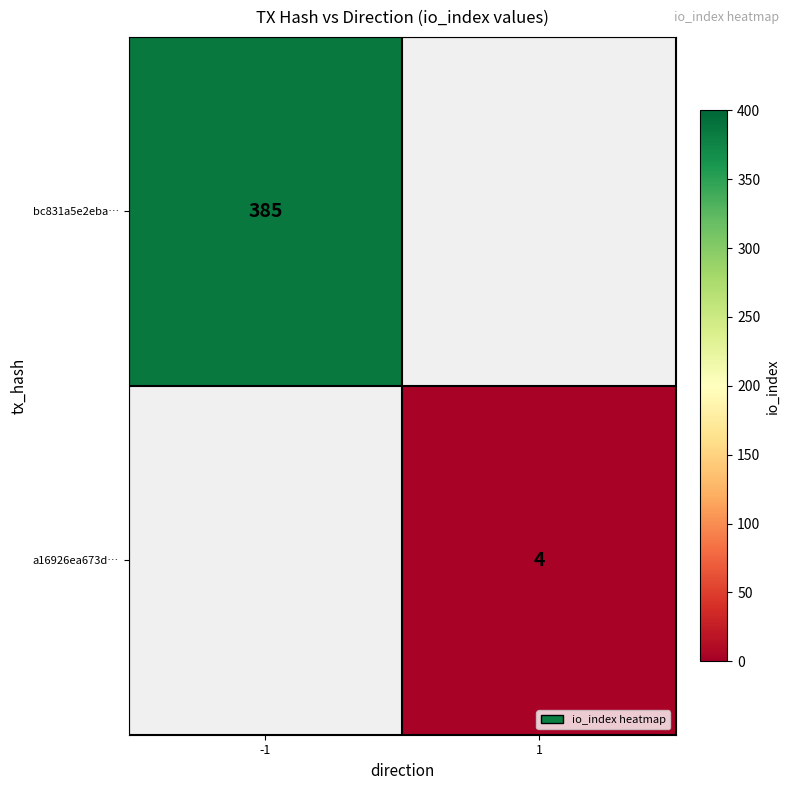

True or false: a16926ea673d… has a value of 4 at 1.

True